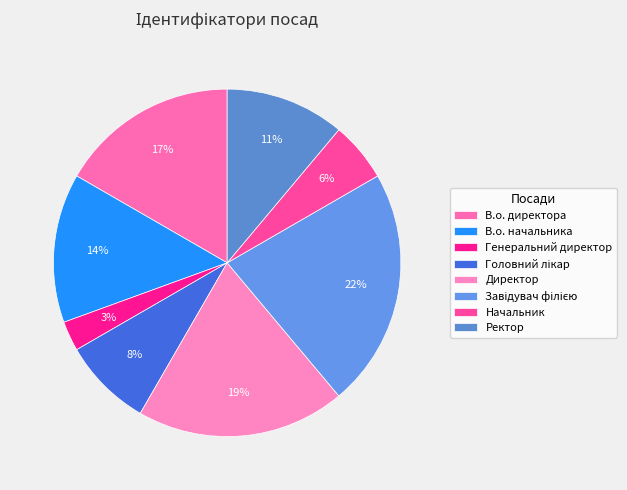

The Завідувач філією slice represents 9% of the pie. True or false?

False